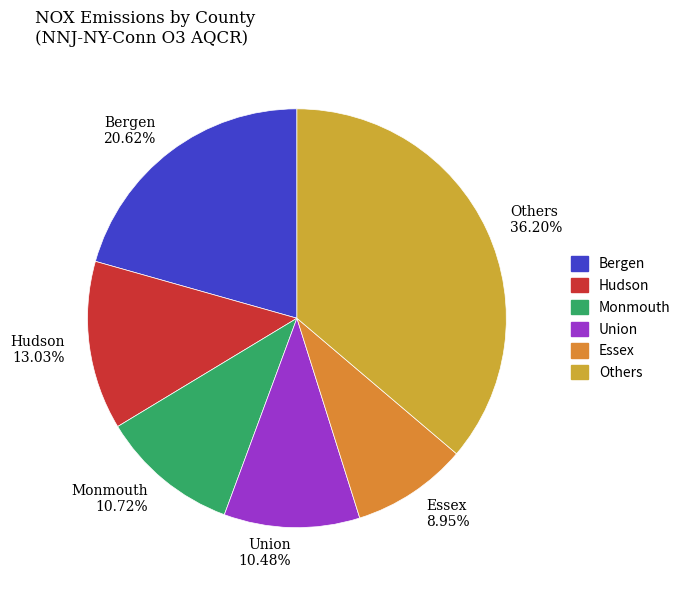

Is there any slice that represents more than half of the pie?

No